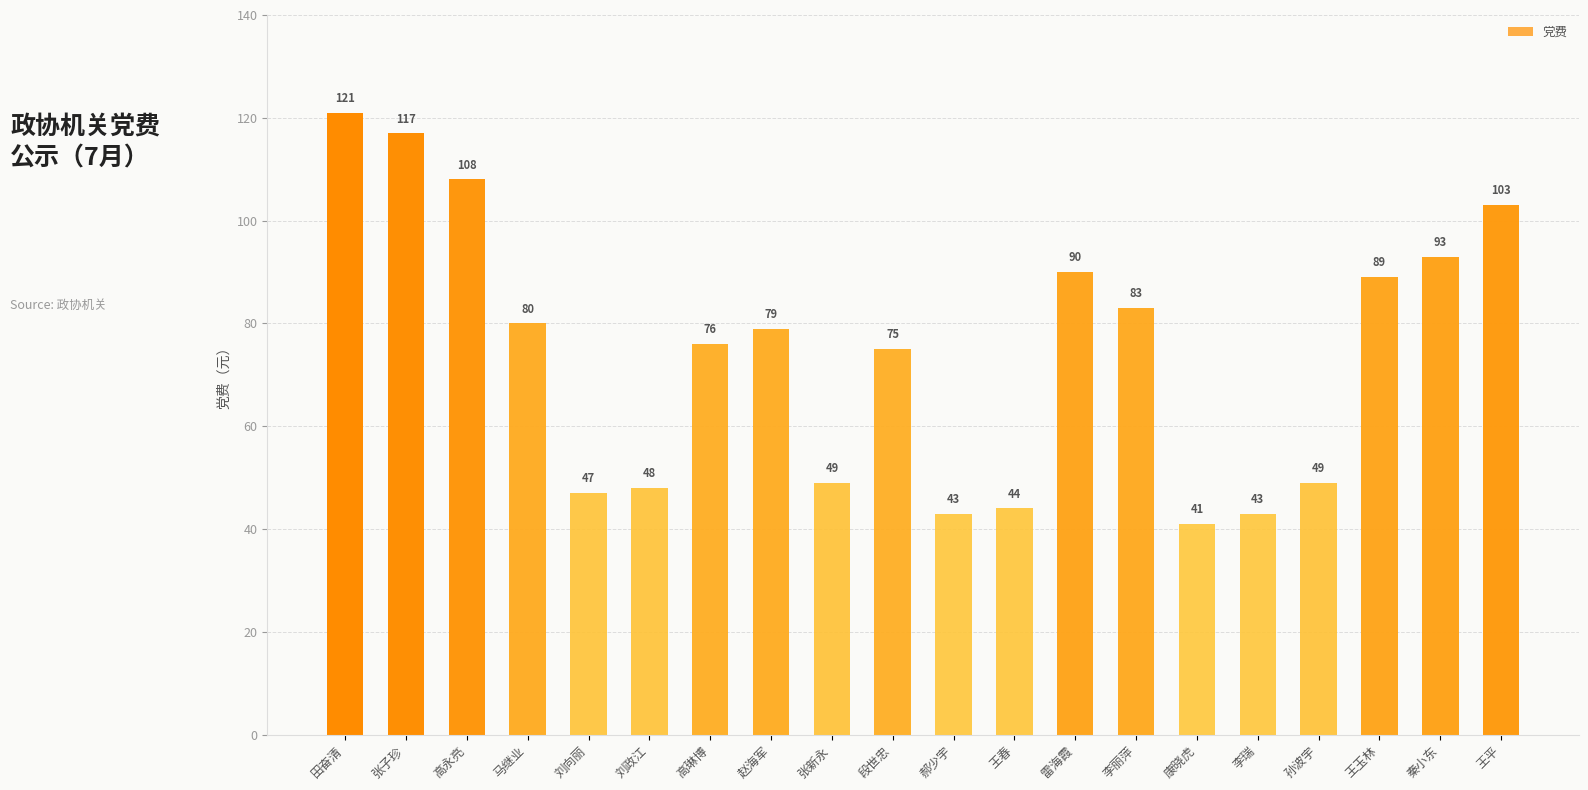

The chart shows a value of 108 at 高永亮. True or false?

True